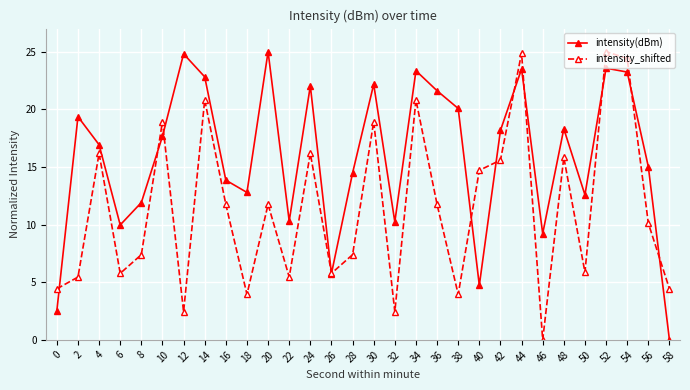

The intensity(dBm) series shows 20.1 at 38. True or false?

True